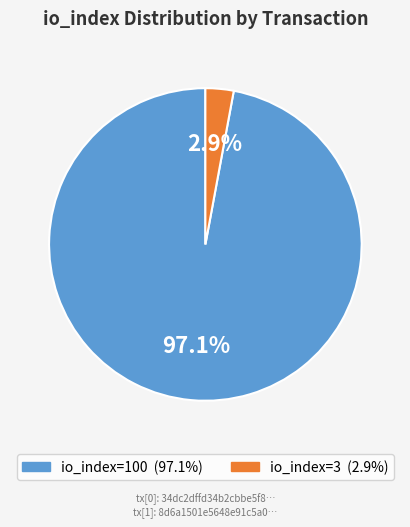

Is there a majority slice in this chart?

Yes